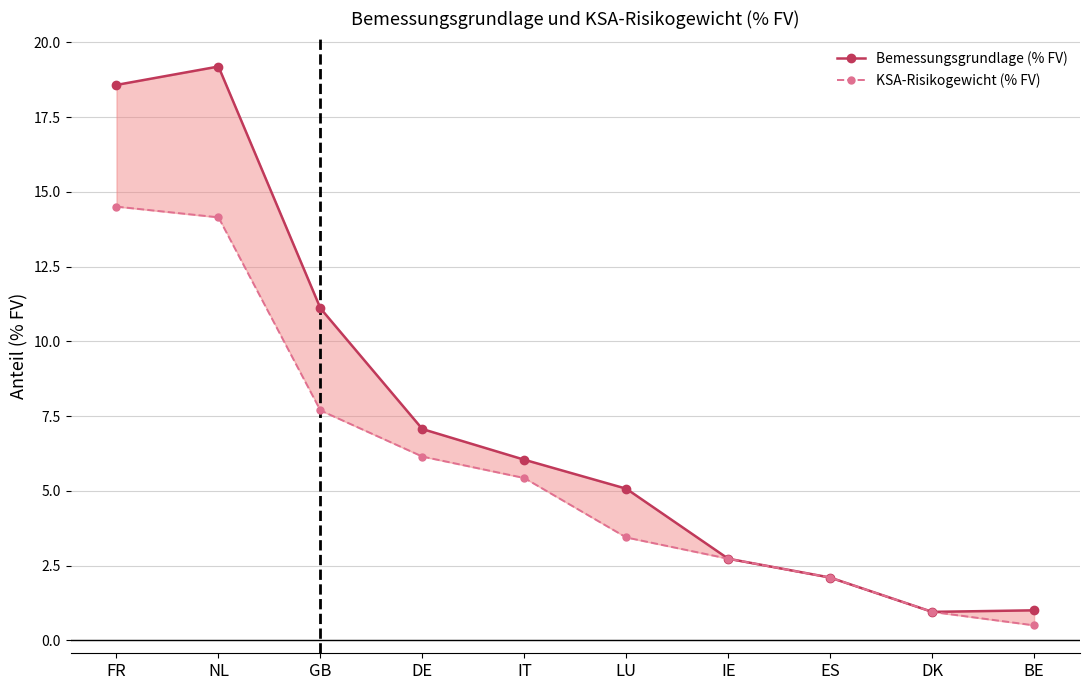

How many lines are shown in the chart?

2